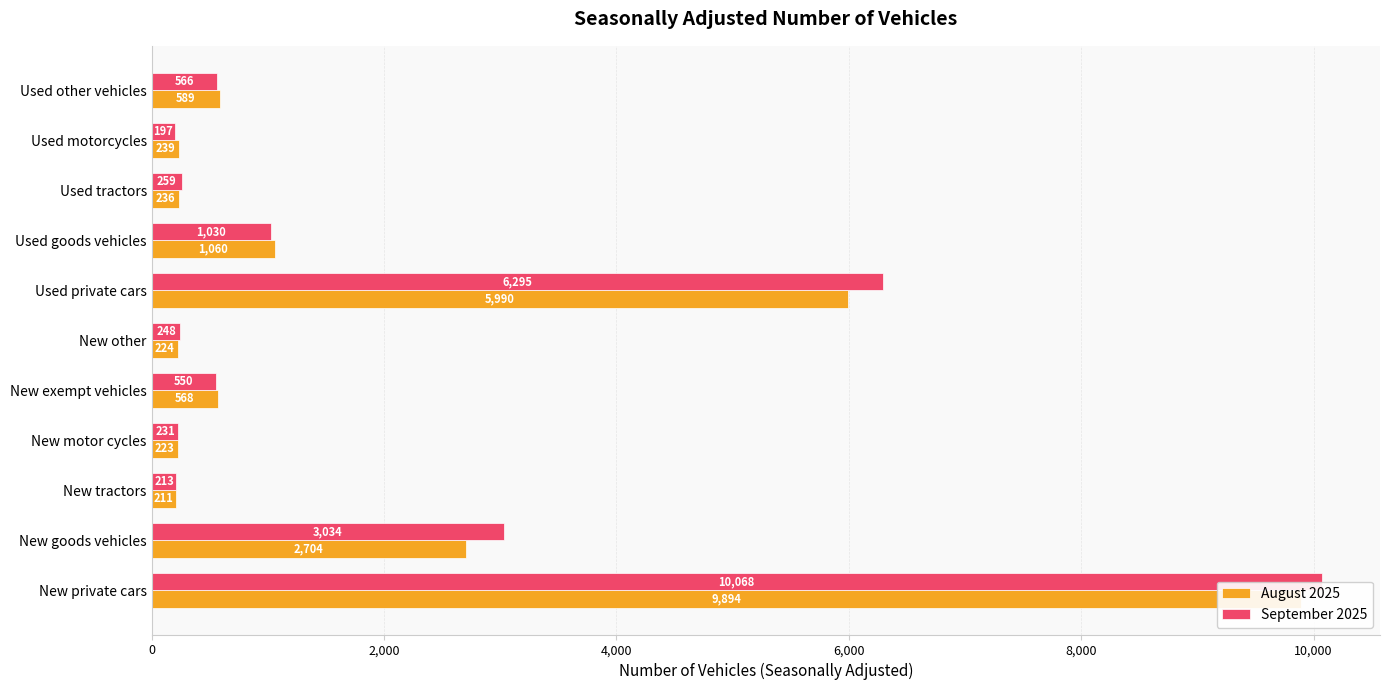

Is the value of August 2025 at New other greater than the value of September 2025 at Used other vehicles?

No